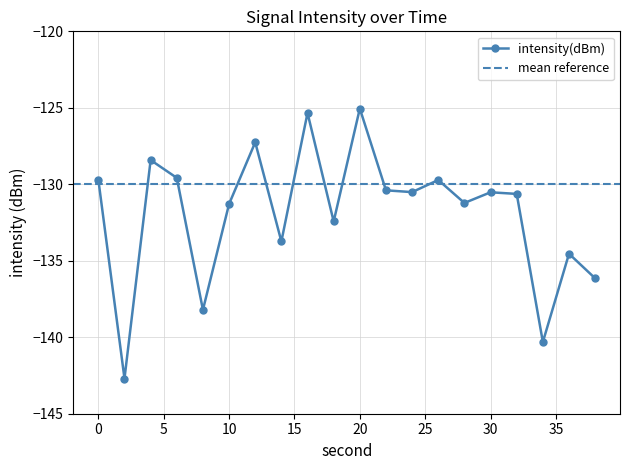

How many lines are shown in the chart?

1